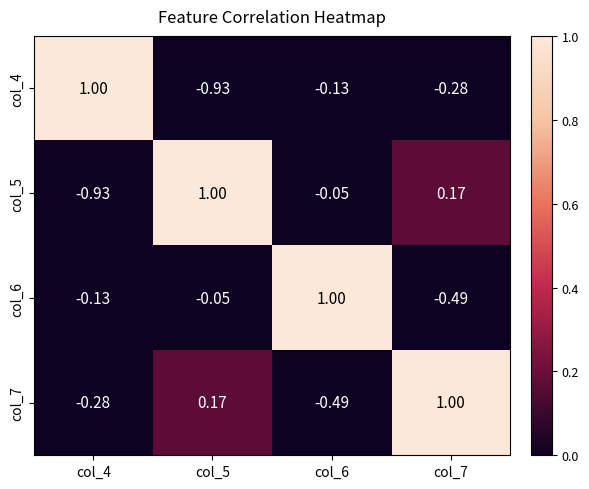

Reading left to right, list all the values displayed in this chart.

col_4: col_4=1.0	col_5=-0.9	col_6=-0.1	col_7=-0.3
col_5: col_4=-0.9	col_5=1.0	col_6=-0.1	col_7=0.2
col_6: col_4=-0.1	col_5=-0.1	col_6=1.0	col_7=-0.5
col_7: col_4=-0.3	col_5=0.2	col_6=-0.5	col_7=1.0